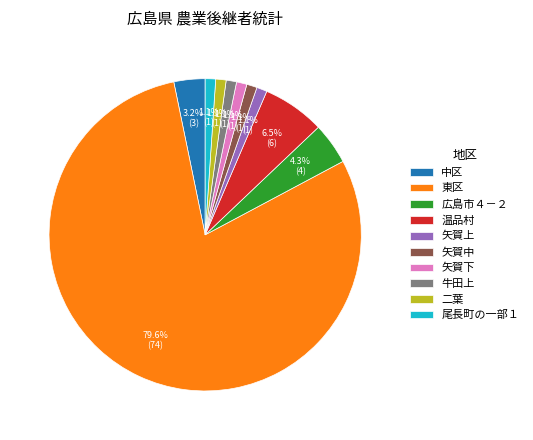

Is the sum of 矢賀下 and 温品村 greater than half?

No